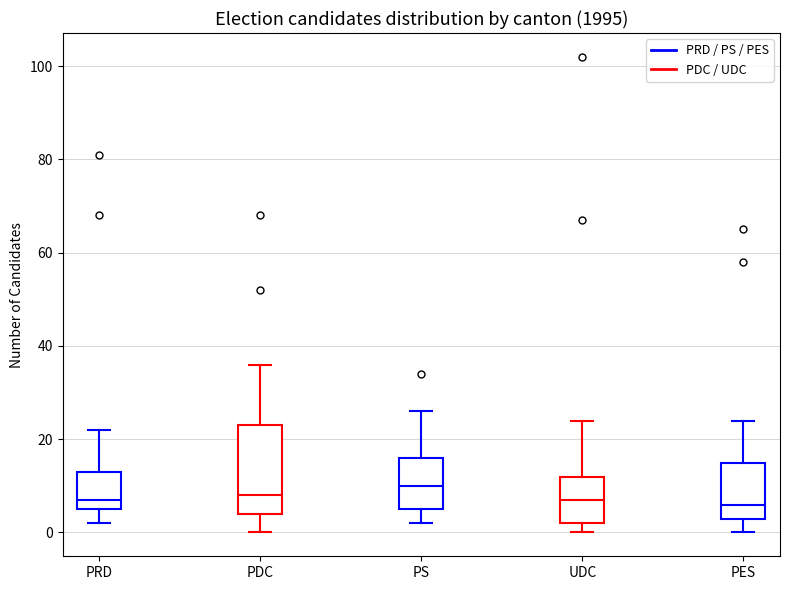

Which box's median line is the highest?

PS